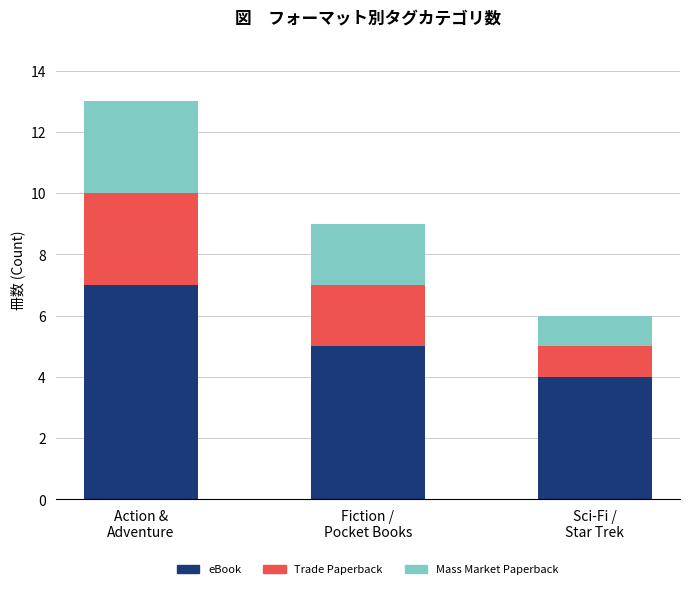

What is the maximum value for eBook?

7